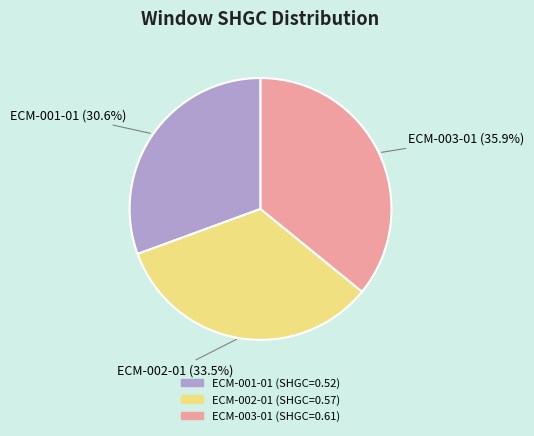

Is ECM-002-01 the majority of the pie?

No